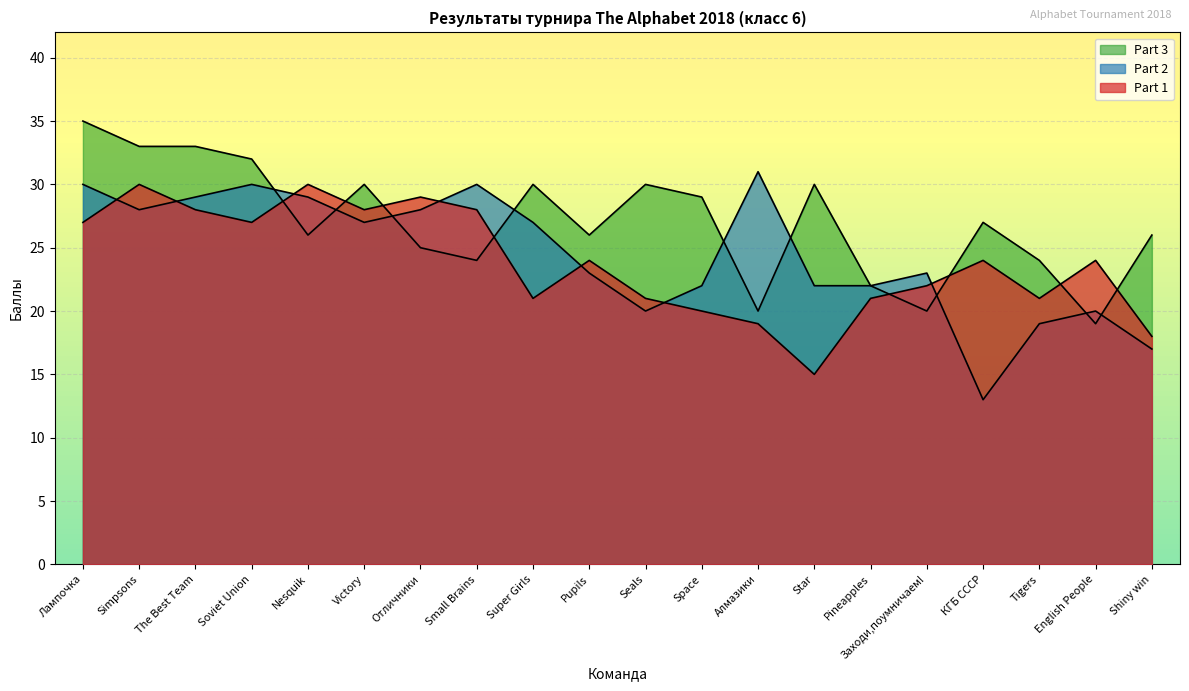

In Part 2, how many points are higher than both neighbors (excluding endpoints)?

5